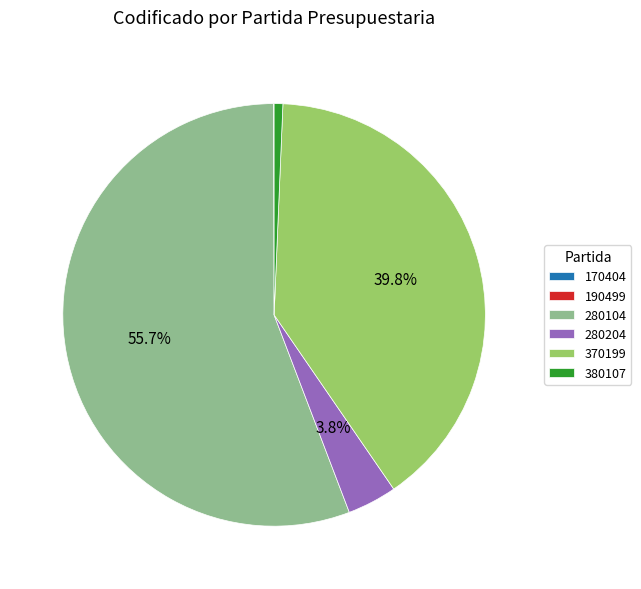

Which slice is the largest?

280104